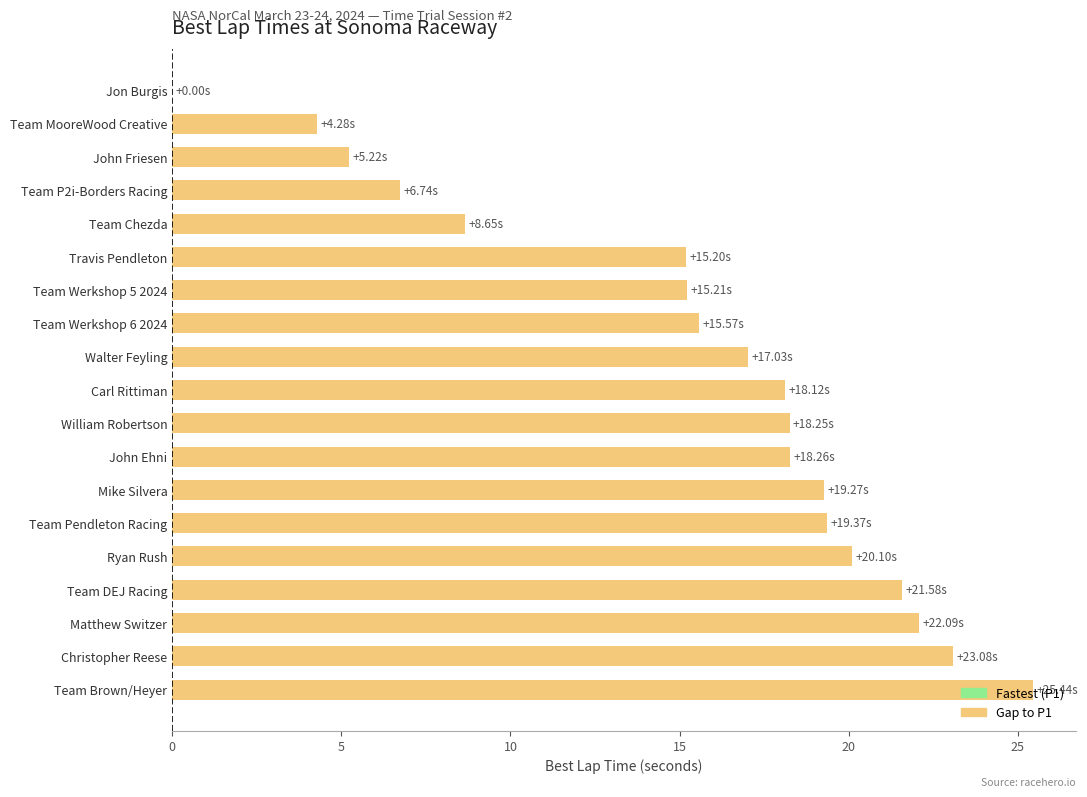

Which category has the highest value across all series?

Team Brown/Heyer